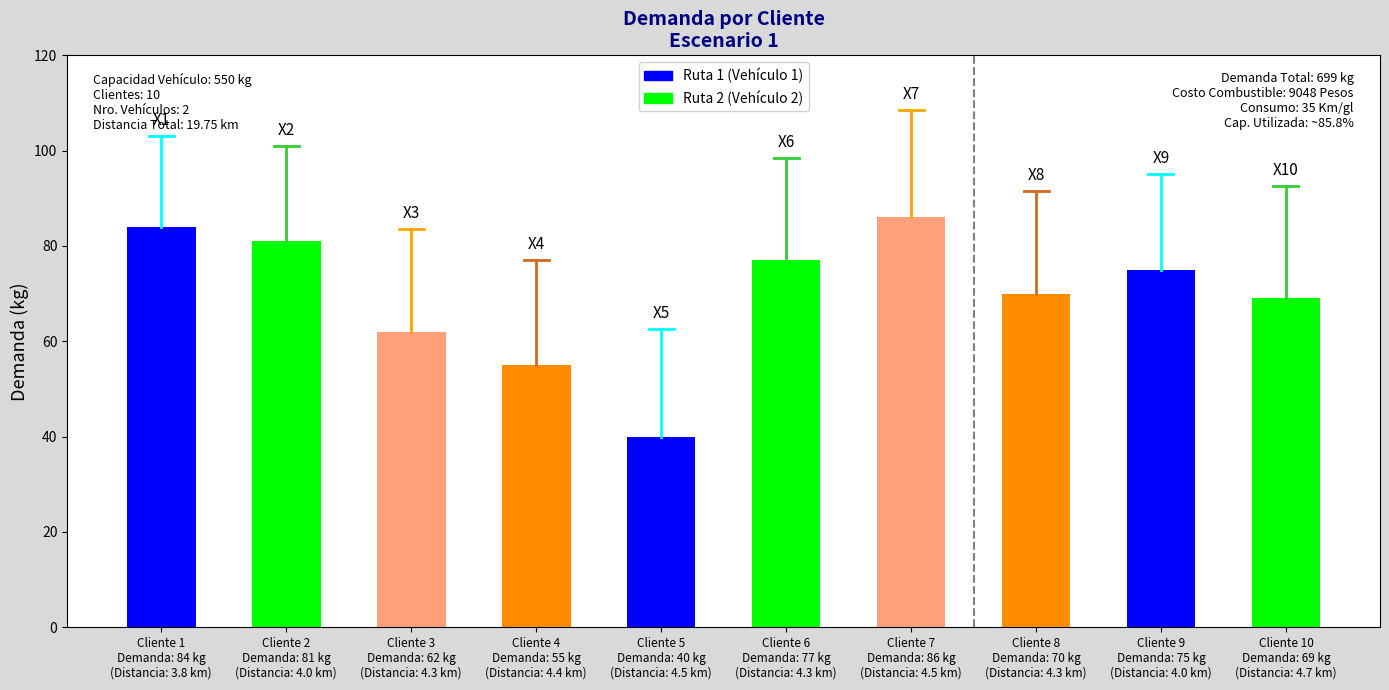

The value at Cliente 8
Demanda: 70 kg
(Distancia: 4.3 km) is 104. True or false?

False